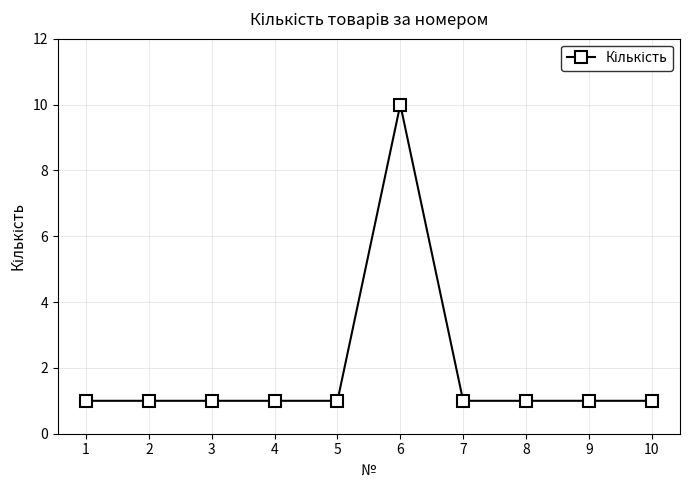

How many lines are shown in the chart?

1